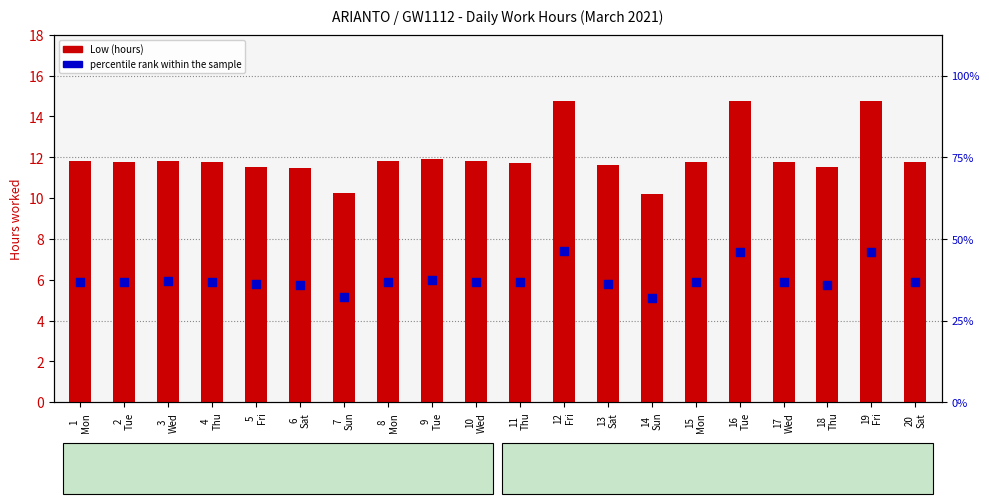

What are all the series names shown in the legend?

Low (hours), percentile rank within the sample